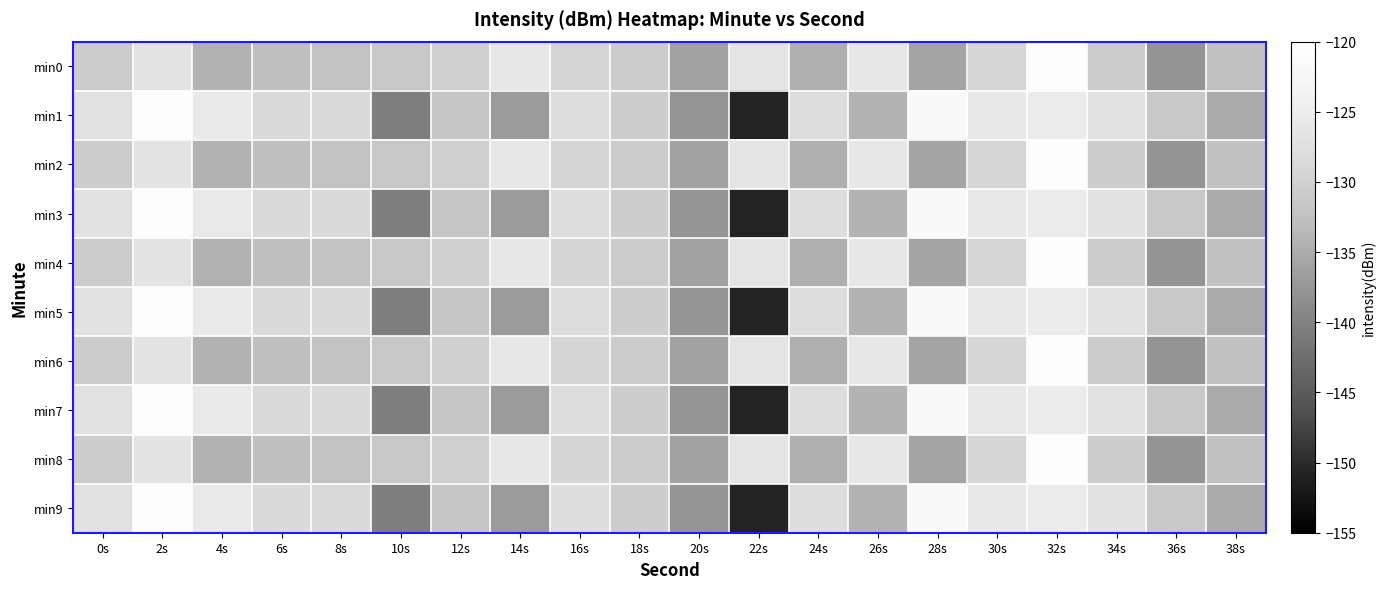

What is the difference between the highest and lowest values at 0s?

3.6